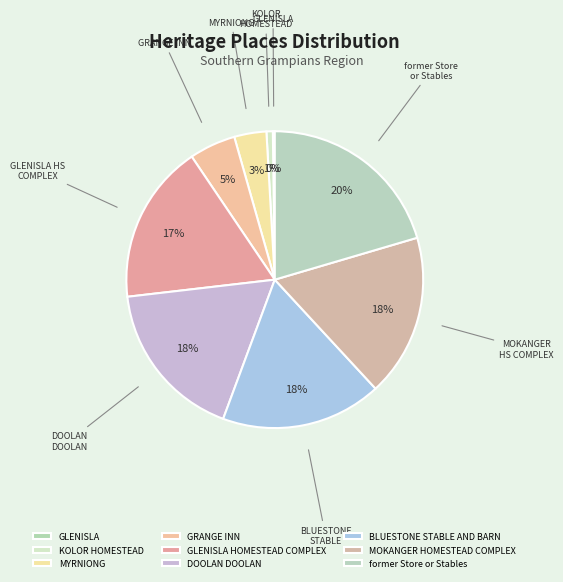

Is there a majority slice in this chart?

No